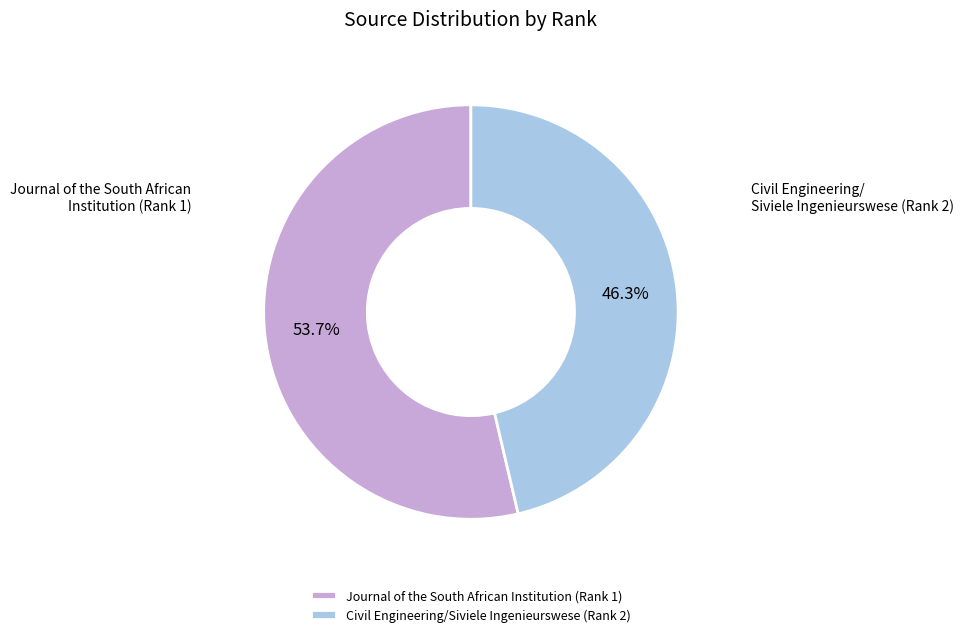

Is the sum of Civil Engineering/Siviele Ingenieurswese (Rank 2) and Journal of the South African Institution (Rank 1) greater than half?

Yes